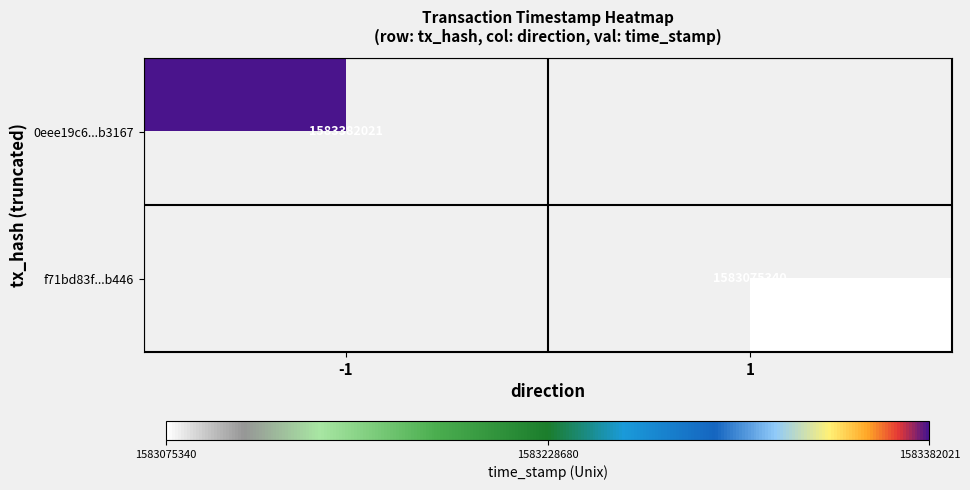

The f71bd83f...b446 series shows 553346234 at 1. True or false?

False